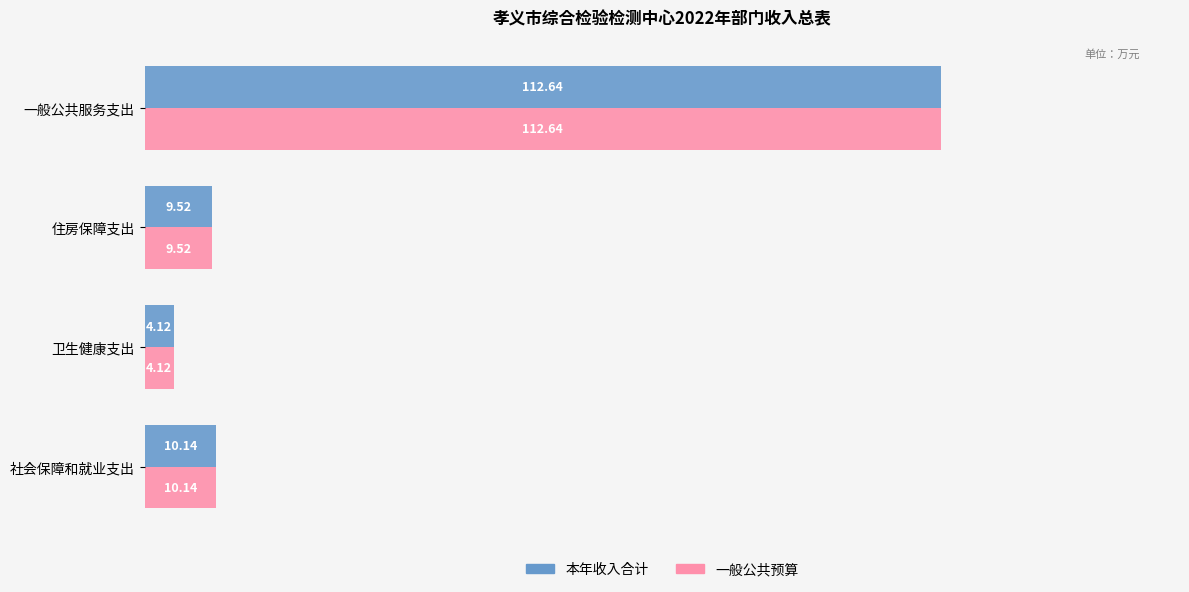

Rank the categories by 本年收入合计 value from lowest to highest.

卫生健康支出, 住房保障支出, 社会保障和就业支出, 一般公共服务支出